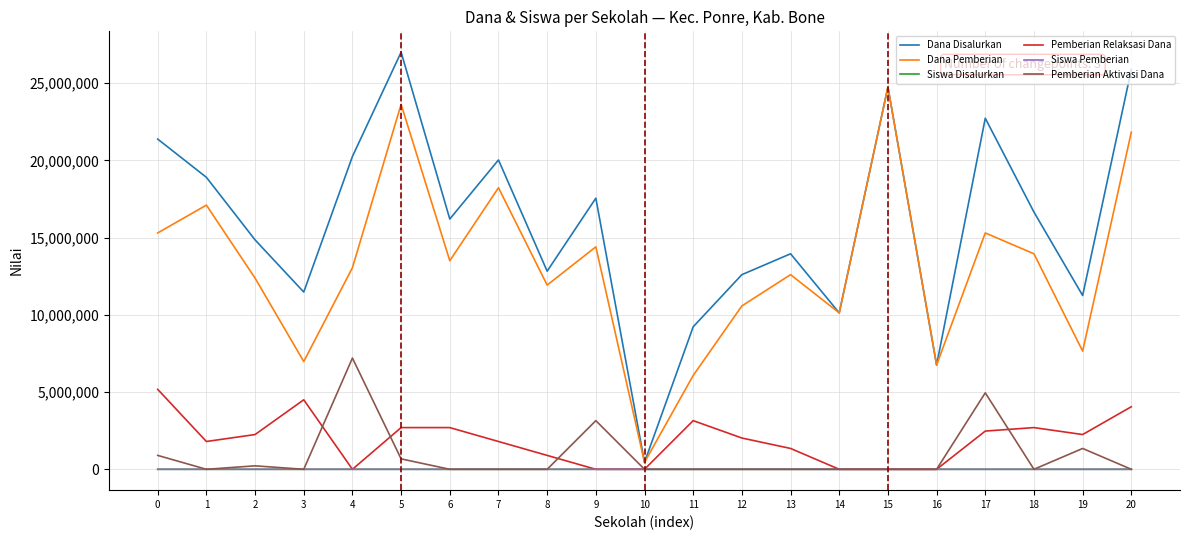

What is the maximum value for Pemberian Relaksasi Dana?

5175000